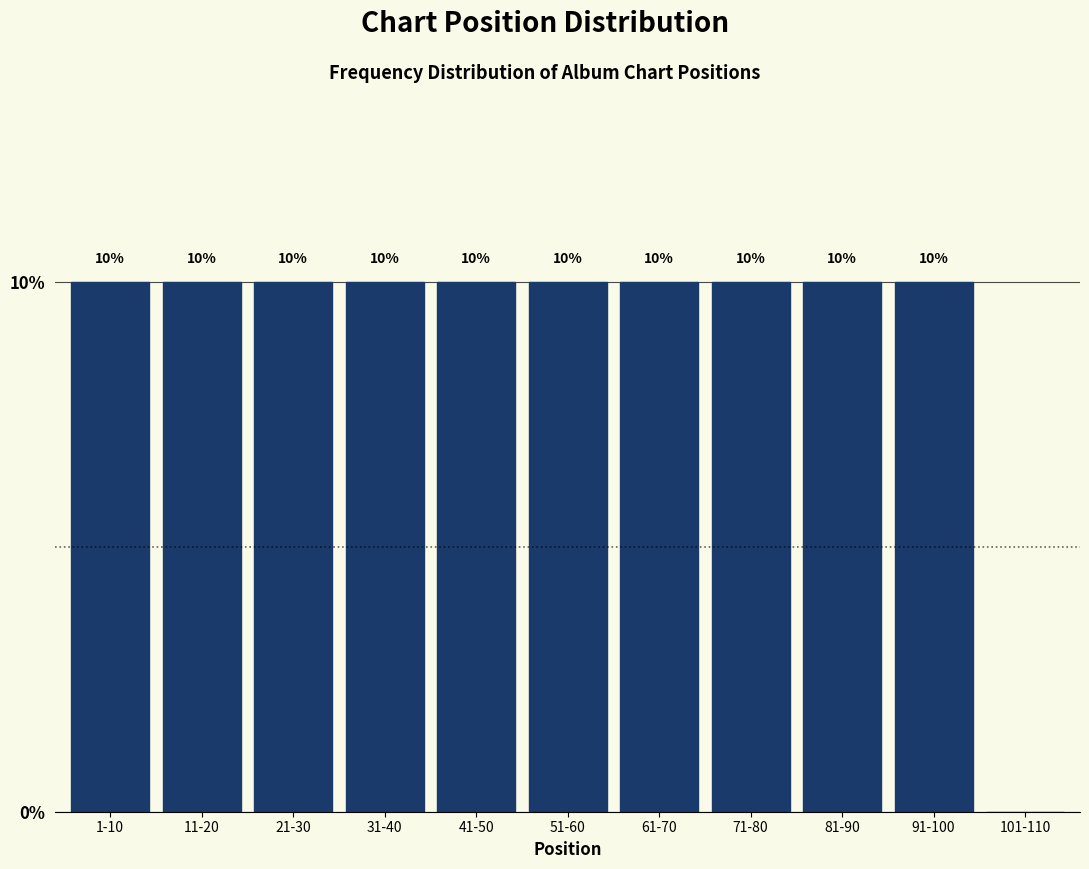

Reading right to left, transcribe all the data shown in this chart.

101-110=0	91-100=10	81-90=10	71-80=10	61-70=10	51-60=10	41-50=10	31-40=10	21-30=10	11-20=10	1-10=10